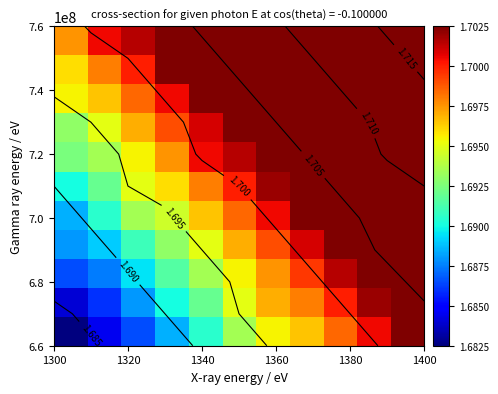

At how many categories does at least one series exceed 1?

11